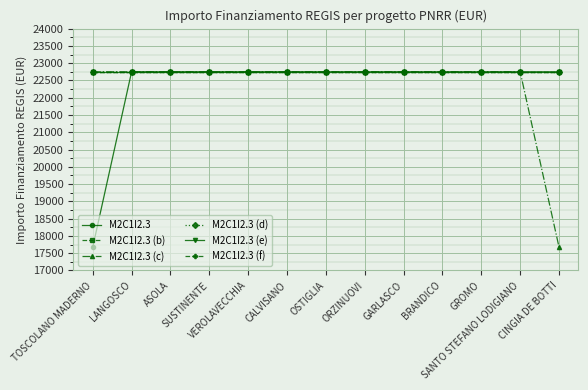

What is the total value across all series at BRANDICO?

136500.0